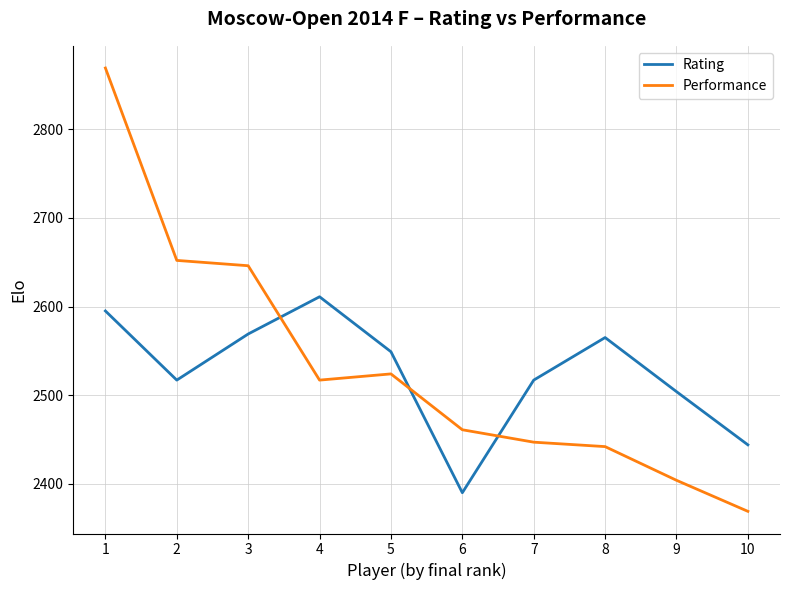

How many lines are shown in the chart?

2